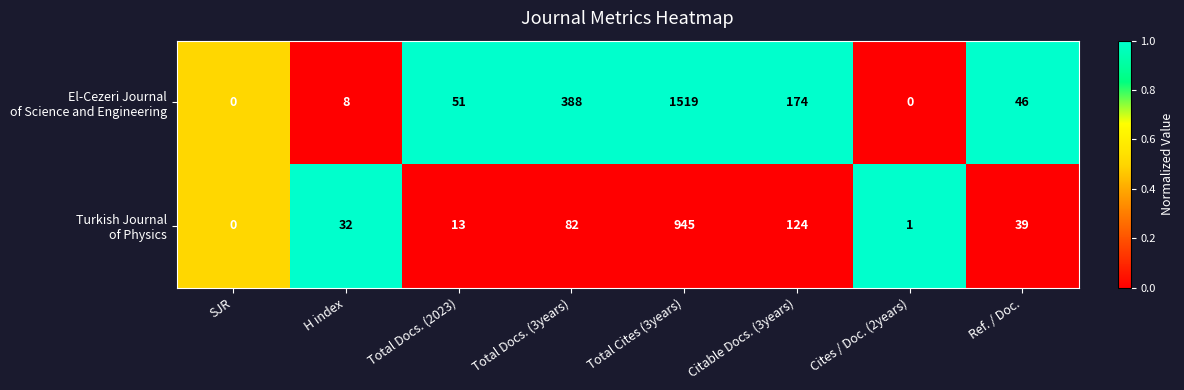

What is the total value across all series at Citable Docs. (3years)?

298